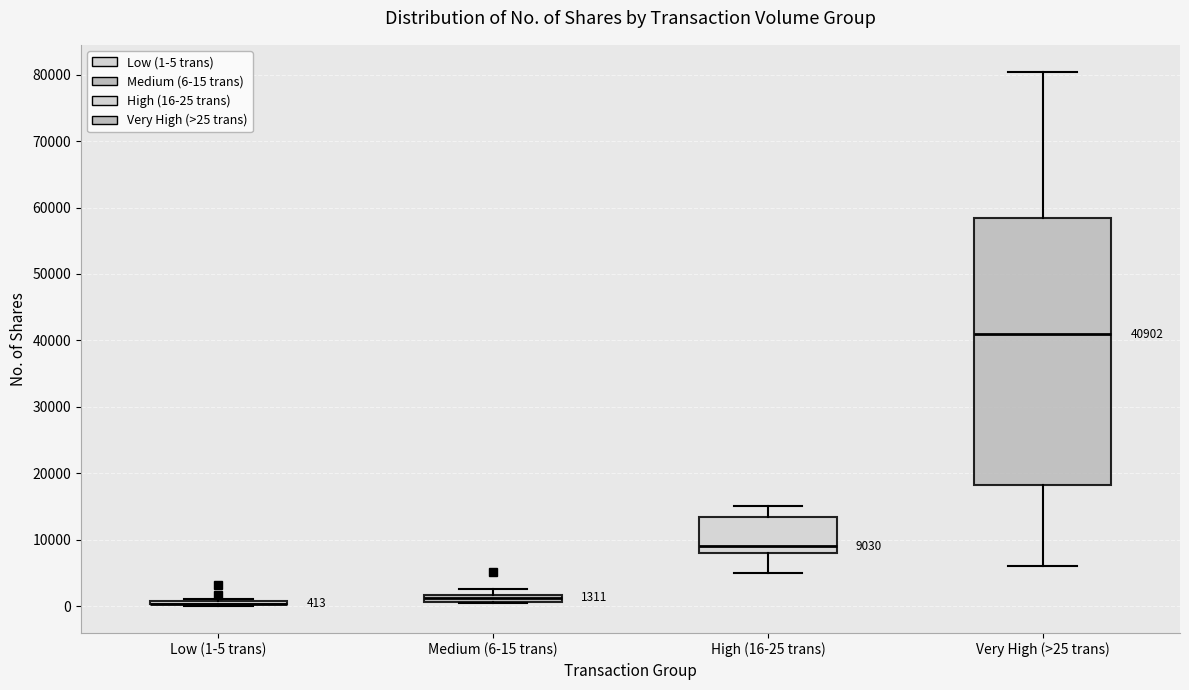

Comparing the boxes themselves (not the whiskers), which one is the tallest?

Very High (>25 trans)